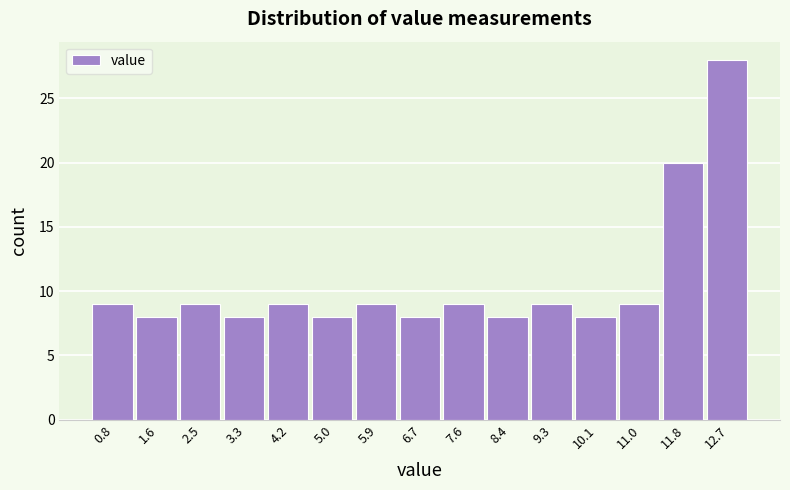

Reading left to right, extract all data points from this chart.

0.8=9	1.6=8	2.5=9	3.3=8	4.2=9	5.0=8	5.9=9	6.7=8	7.6=9	8.4=8	9.3=9	10.1=8	11.0=9	11.8=20	12.7=28